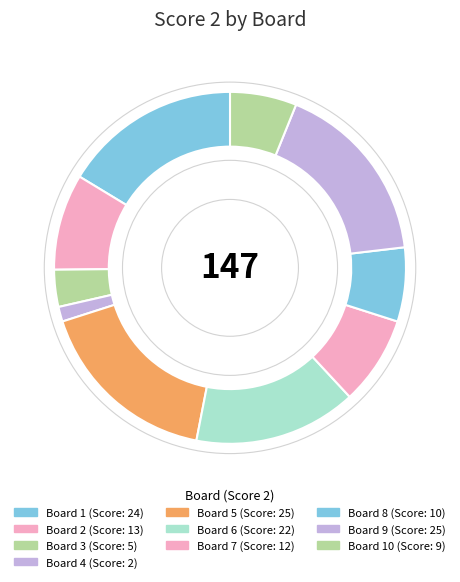

How many segments does this pie chart have?

10